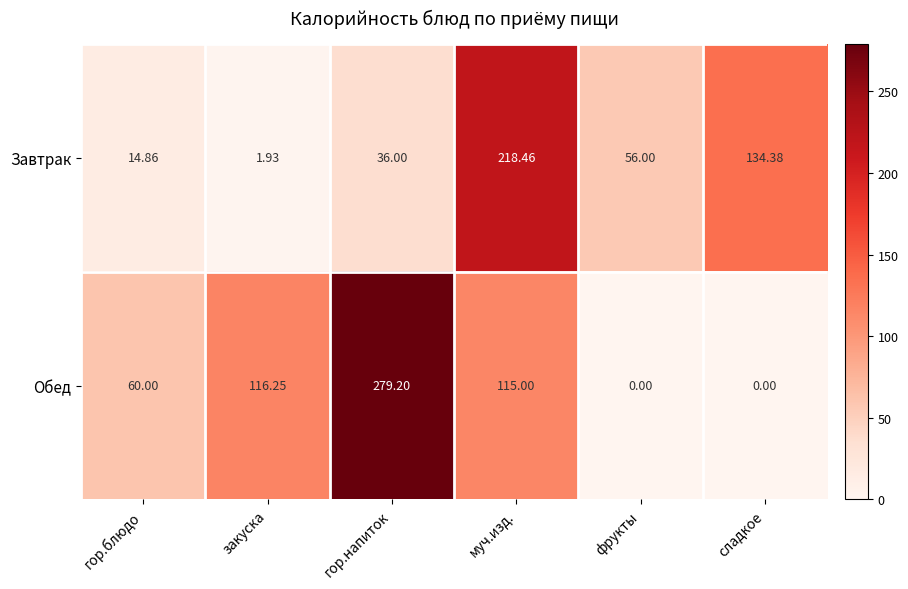

Rank the categories by Завтрак value from highest to lowest.

муч.изд., сладкое, фрукты, гор.напиток, гор.блюдо, закуска